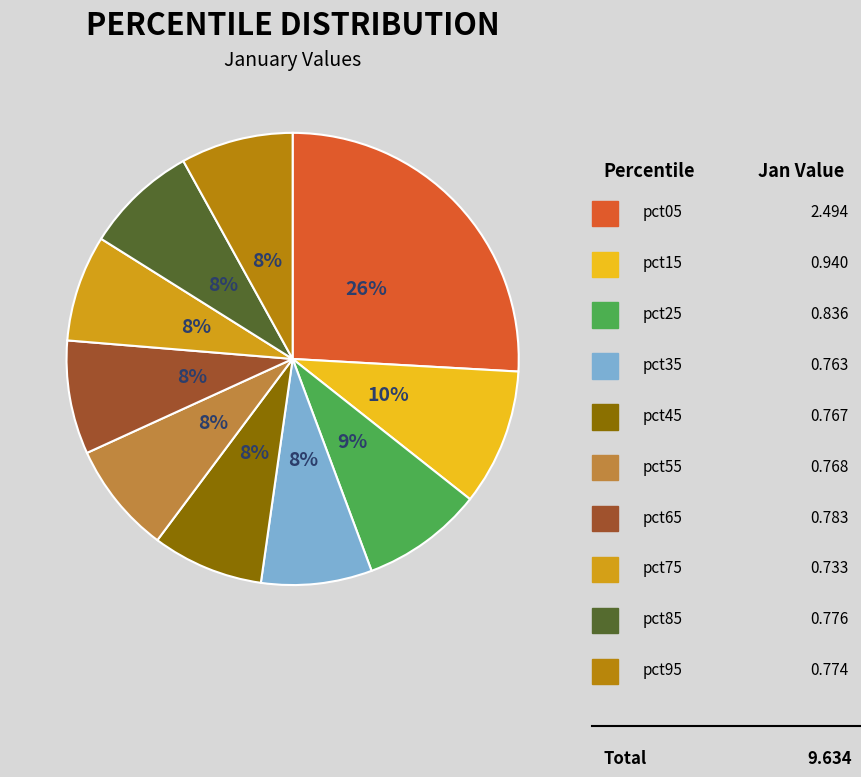

Is it true that pct65 is 1% of the pie?

False